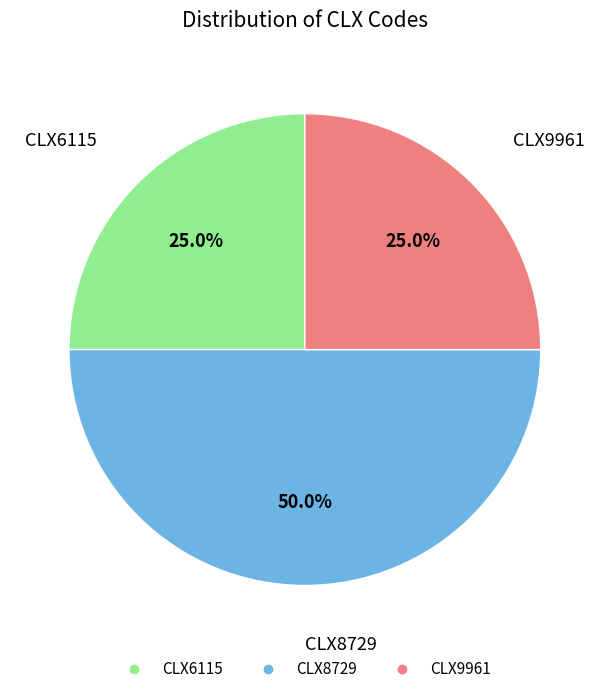

How much of the chart is everything except CLX8729?

50.0%